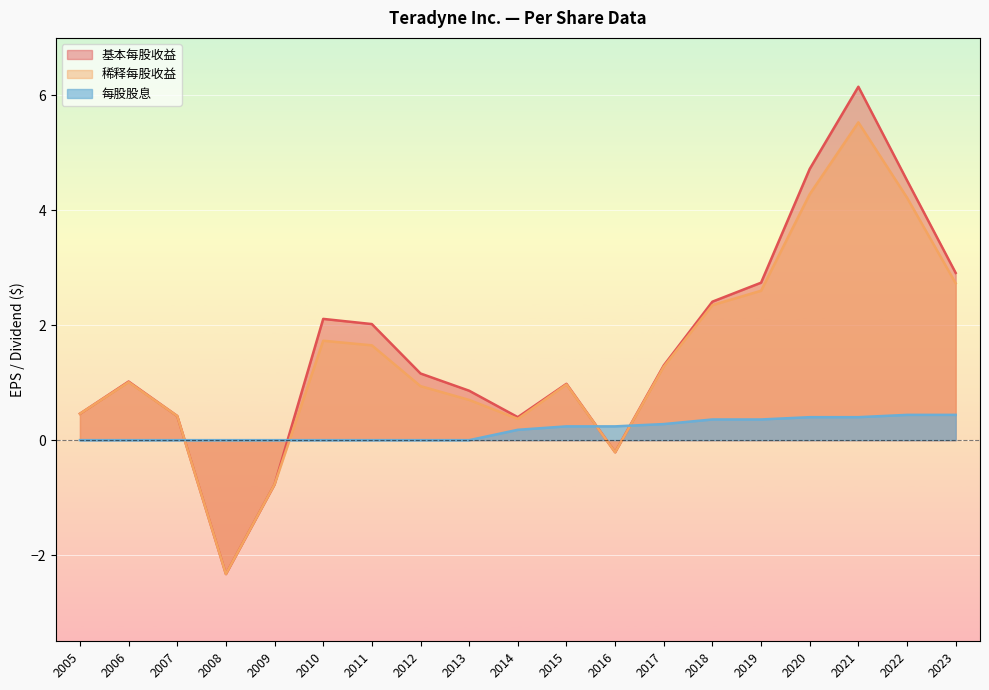

At which label is 每股股息 closest to 0?

2013